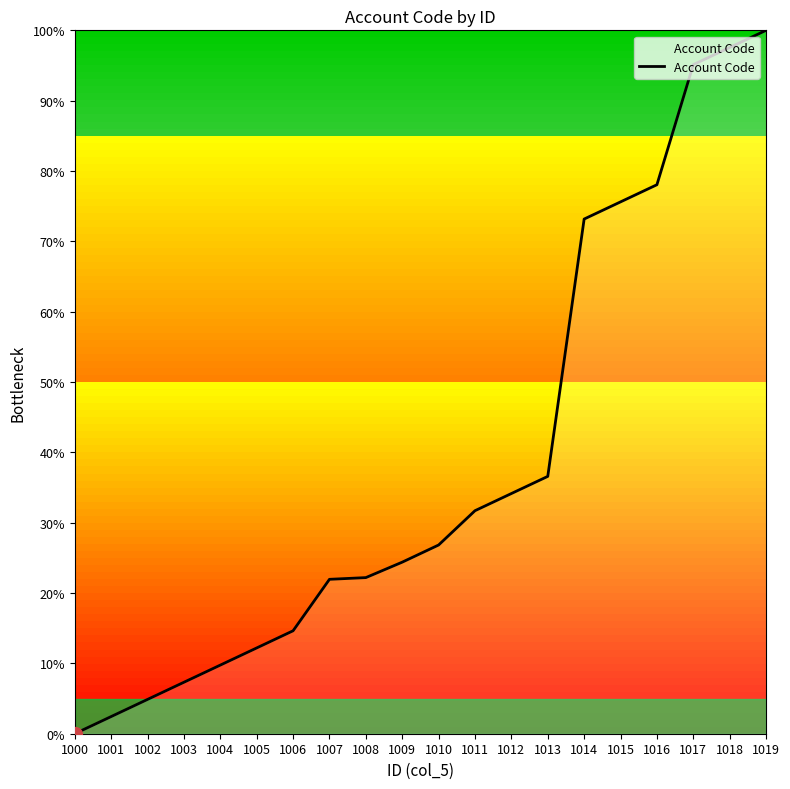

What is the difference between the values at 1005 and 1004?

2.4